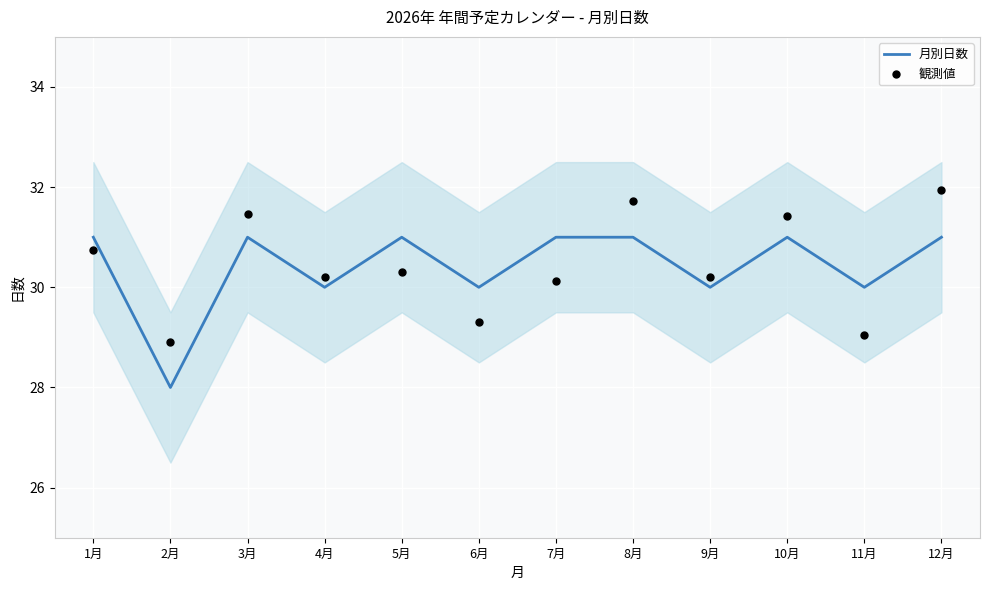

Which series has the largest total across all categories?

観測値